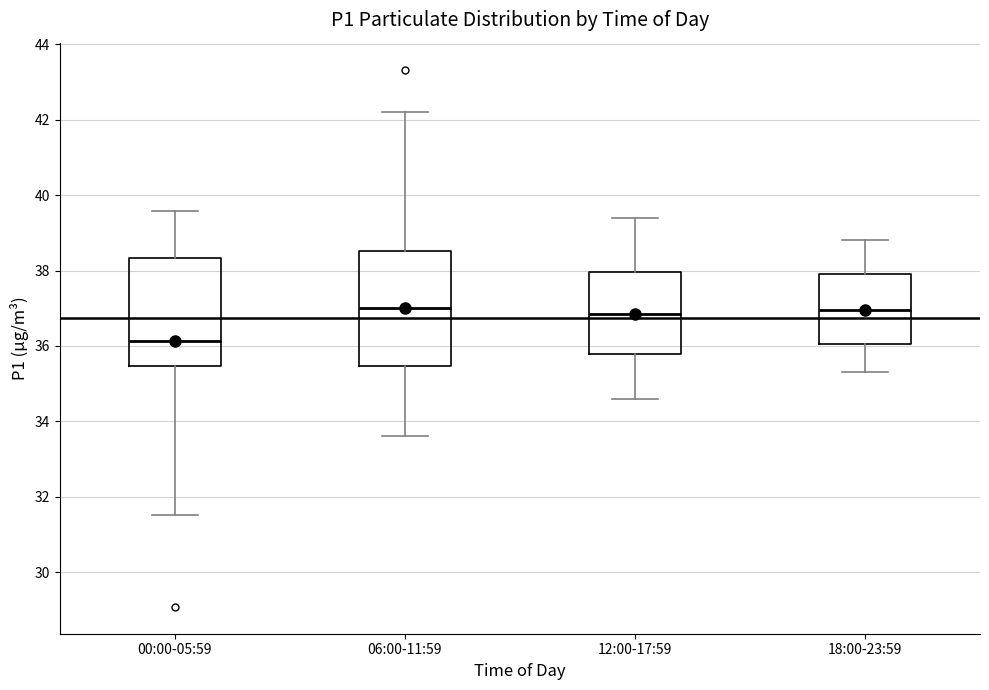

Reading left to right, read every box against the y-axis: the position of its median line, the range the box covers, and the ends of its whiskers. The values are not printed on the chart, so give them approximately, as read against the axis.

00:00-05:59: median 36.2, box 35.4 to 38.4, whiskers 31.6 to 39.6
06:00-11:59: median 37.0, box 35.4 to 38.6, whiskers 33.6 to 42.2
12:00-17:59: median 36.8, box 35.8 to 38.0, whiskers 34.6 to 39.4
18:00-23:59: median 37.0, box 36.0 to 38.0, whiskers 35.4 to 38.8